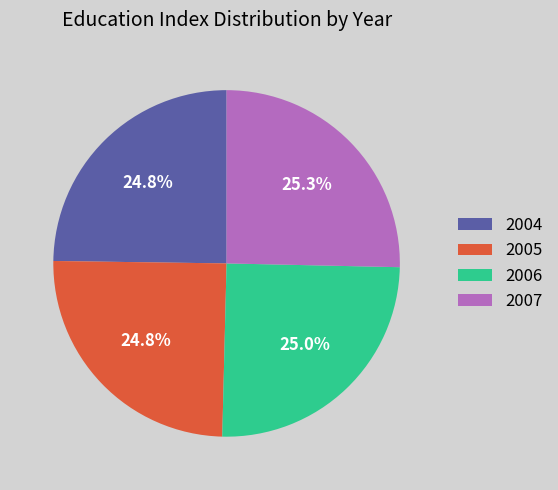

The 2005 slice represents 1% of the pie. True or false?

False